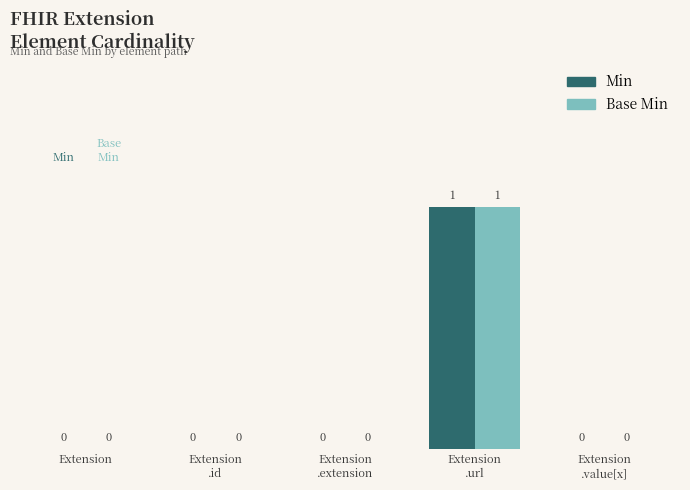

Is it true that Base Min equals 0 at Extension?

True